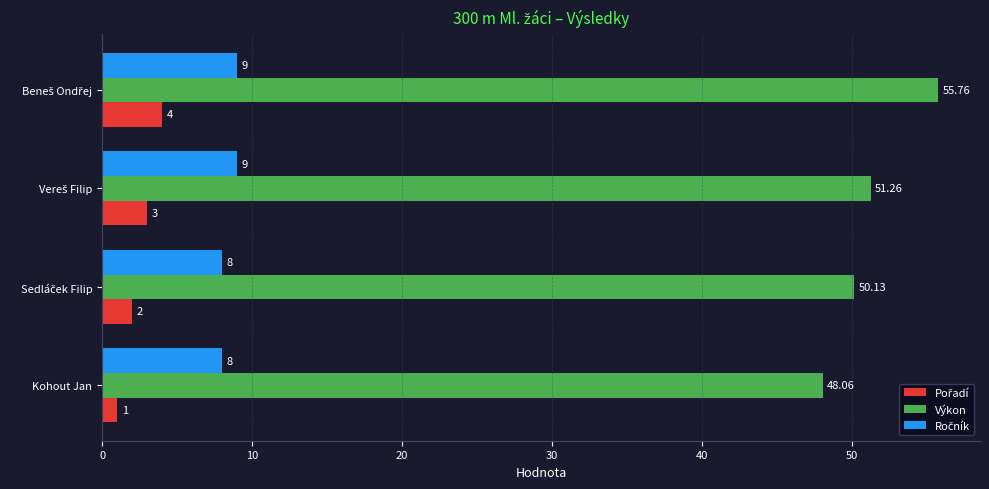

Which series has the largest total across all categories?

Výkon